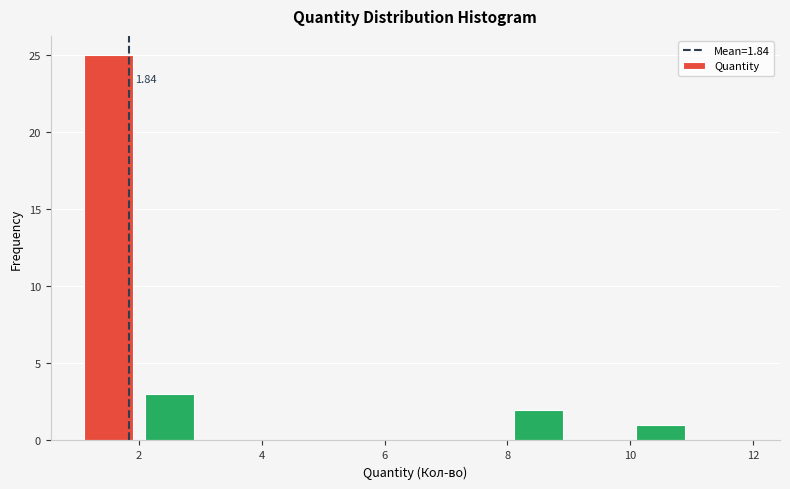

Which range on the x-axis has the tallest bar?

1 to 2